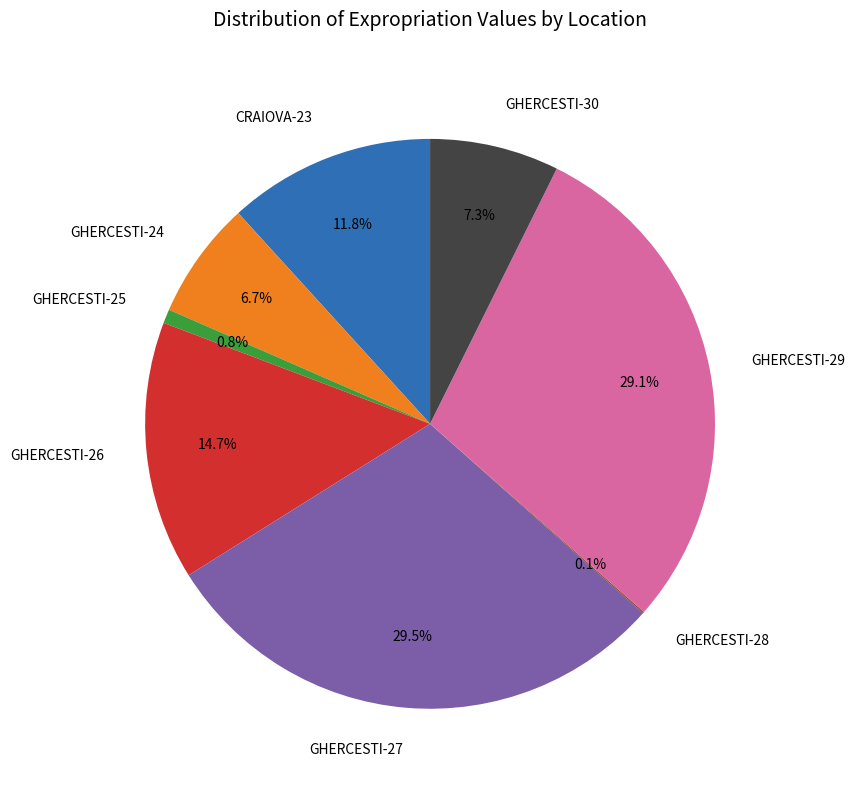

What is the ratio of the value at CRAIOVA-23 to the value at GHERCESTI-29?

0.4